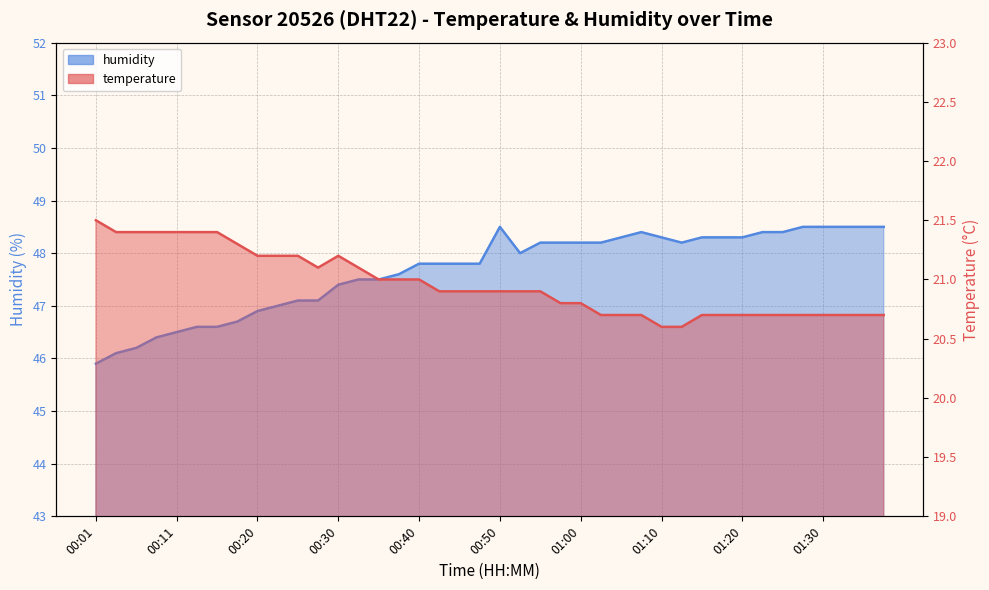

Rank the series at 00:15 from highest to lowest value.

humidity, temperature